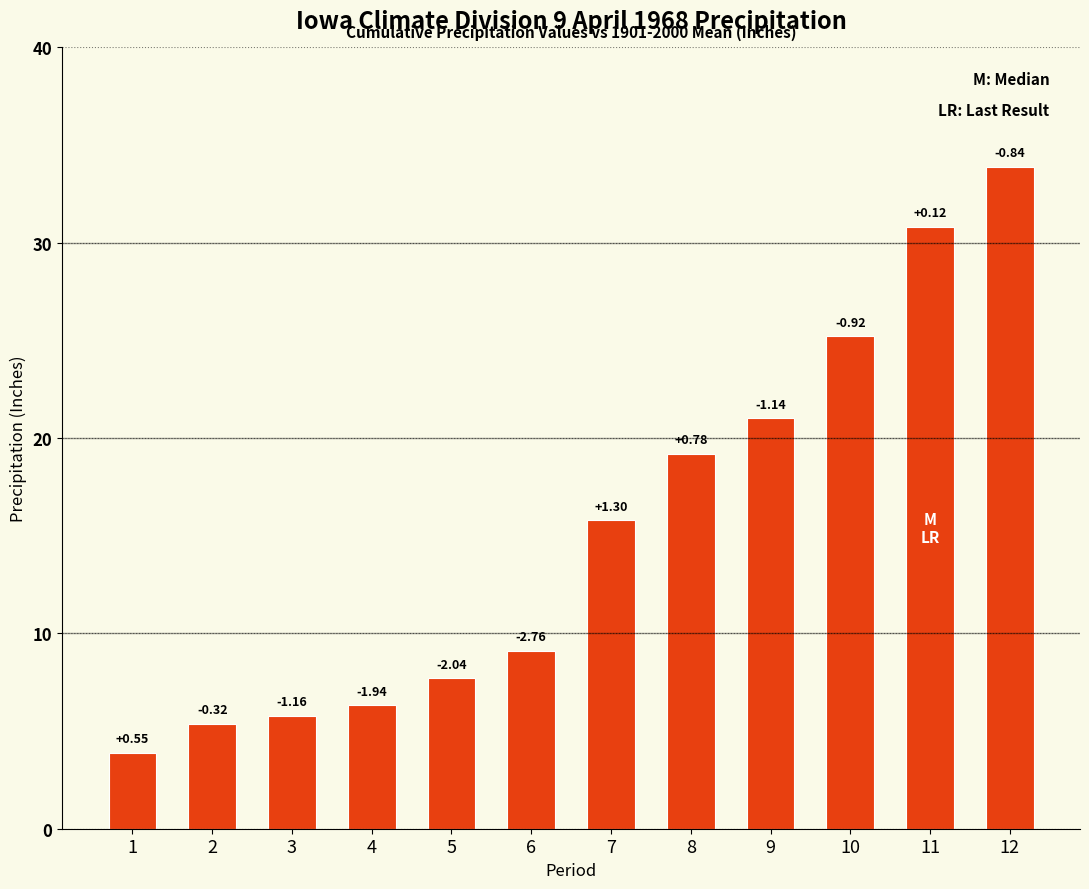

Are the bars horizontal?

No